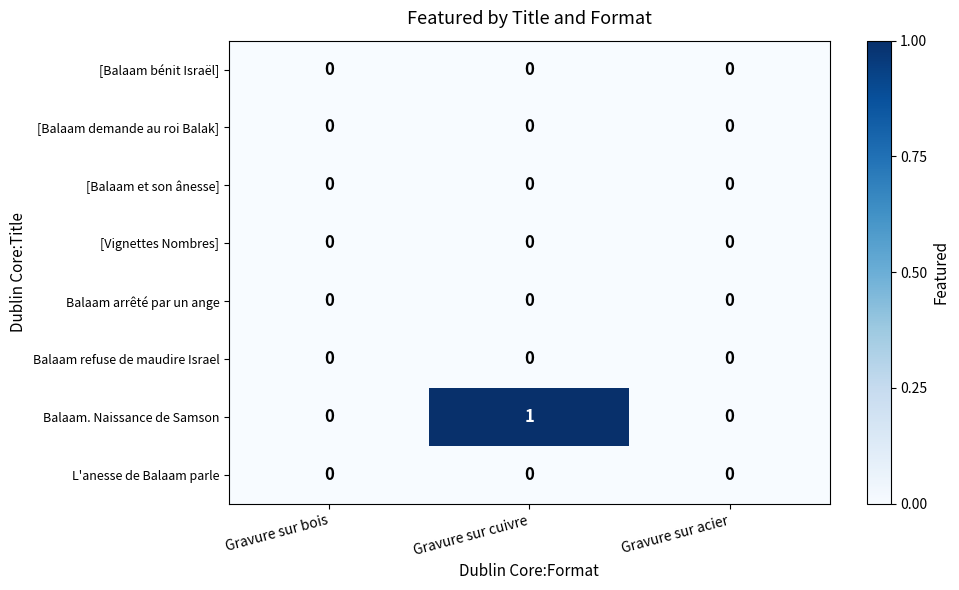

Which series has the widest spread of values?

Balaam. Naissance de Samson